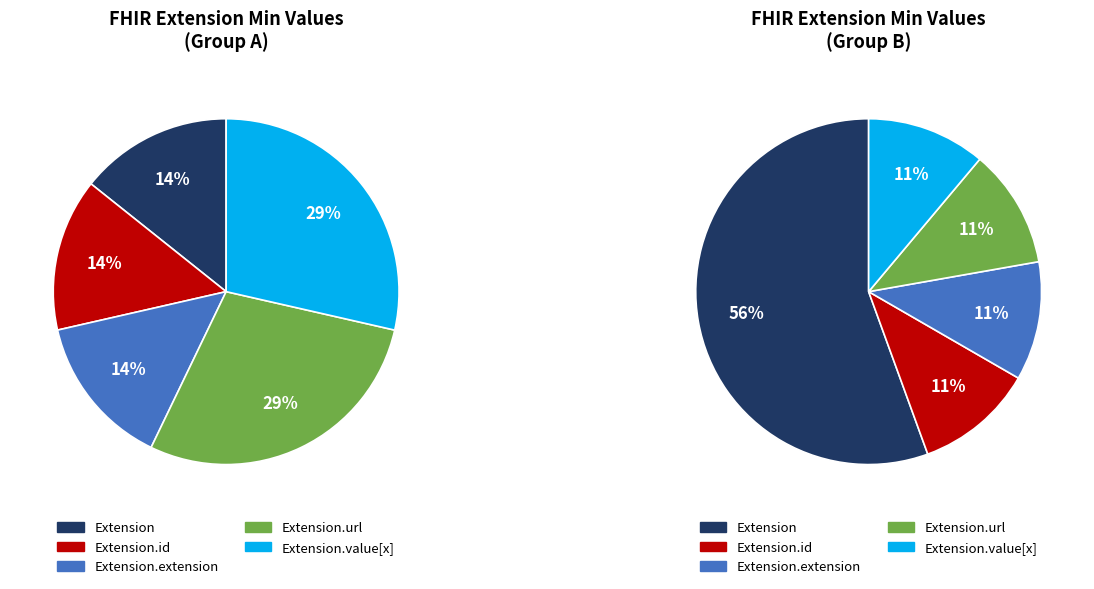

Which slice is the largest?

Extension.url